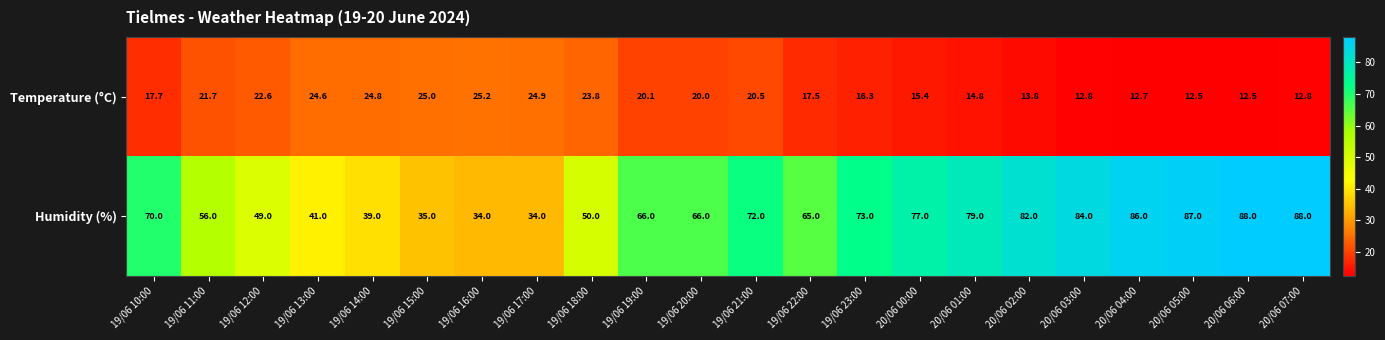

Is the value of Humidity (%) at 19/06 18:00 greater than the value of Temperature (°C) at 20/06 03:00?

Yes